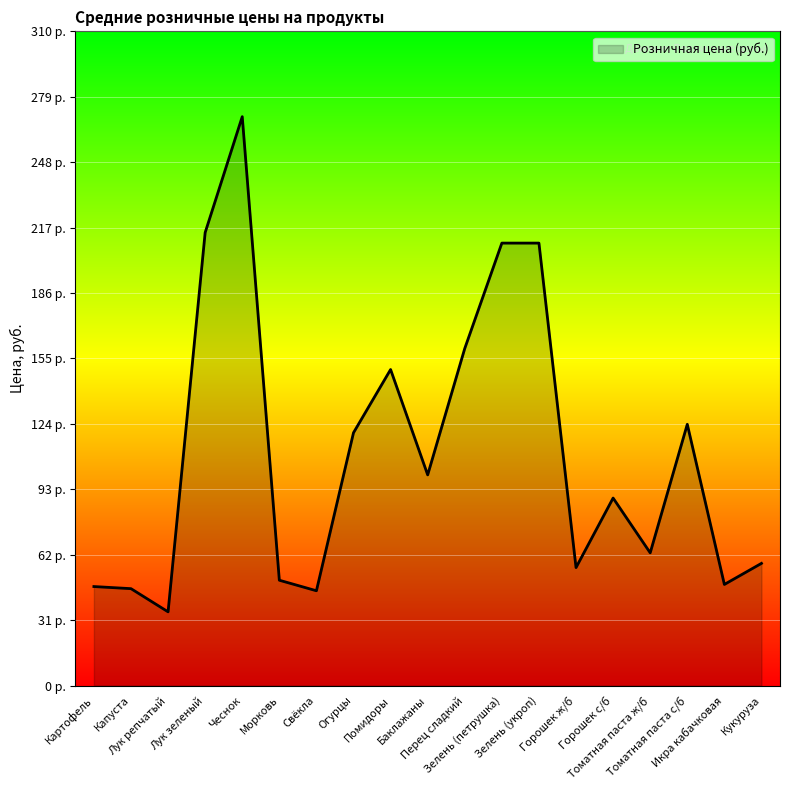

Does the chart display data point markers on the line(s)?

No